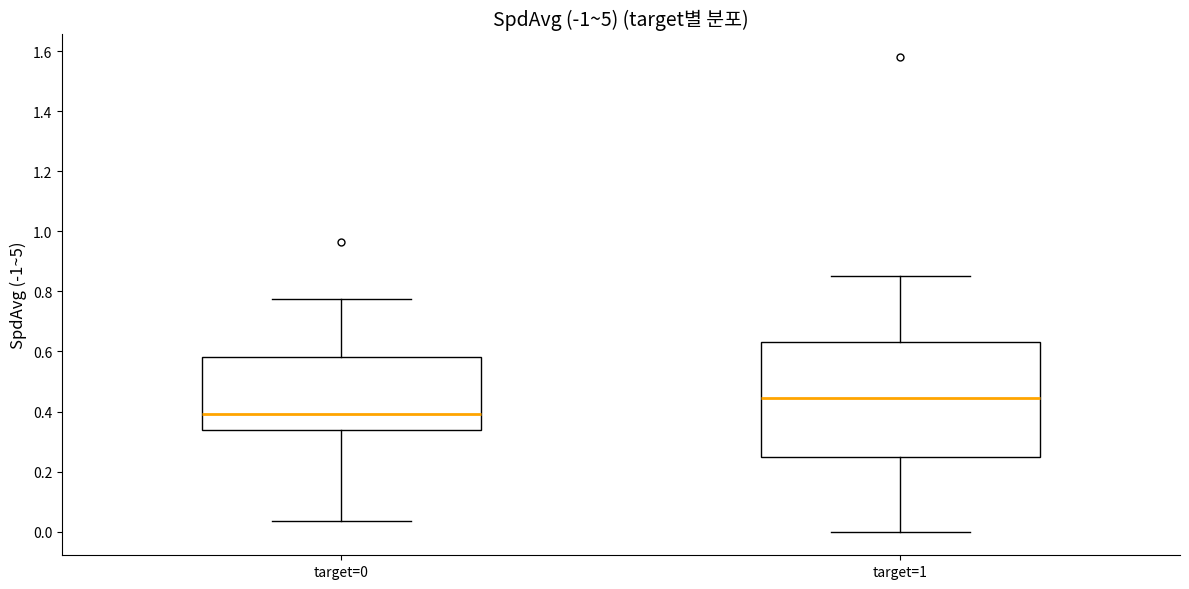

Which box is the tallest, from its lower edge to its upper edge?

target=1